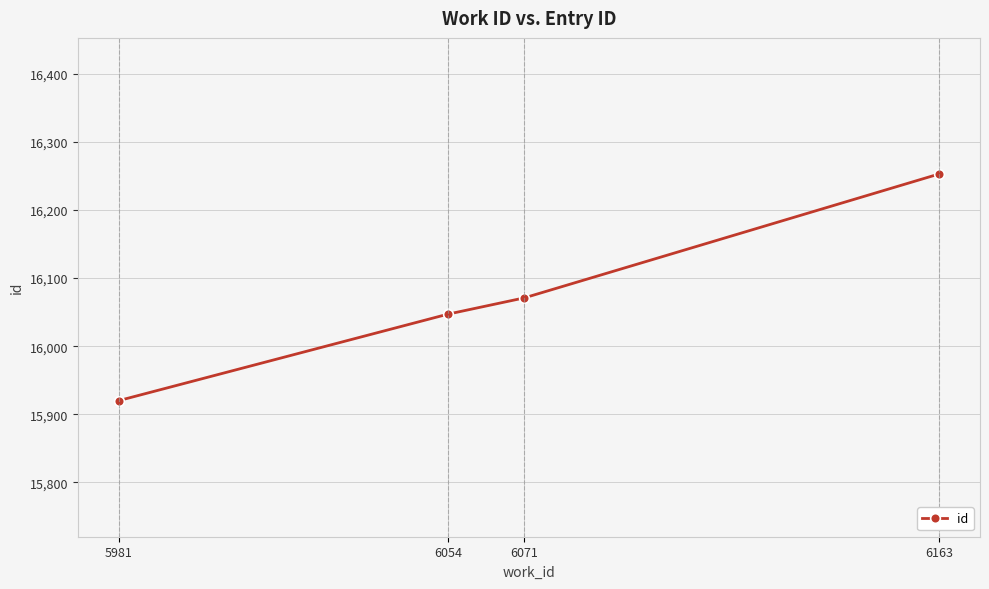

What is the sum of all values?

64291